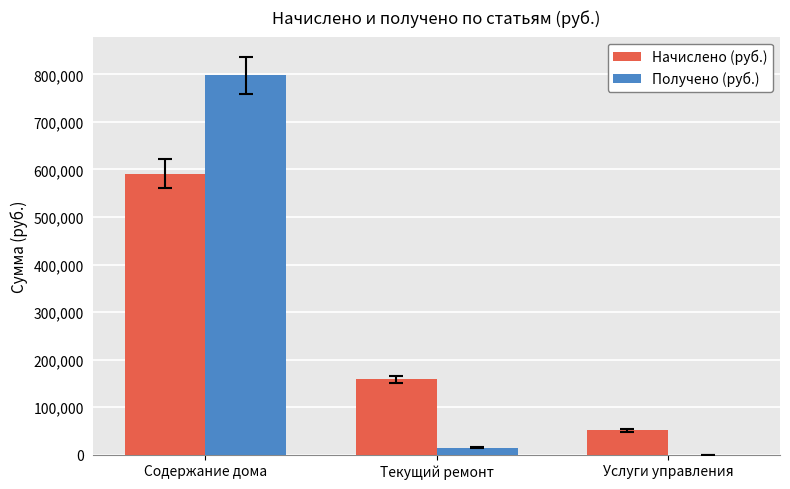

Are the bars grouped side by side (vs. stacked)?

Yes